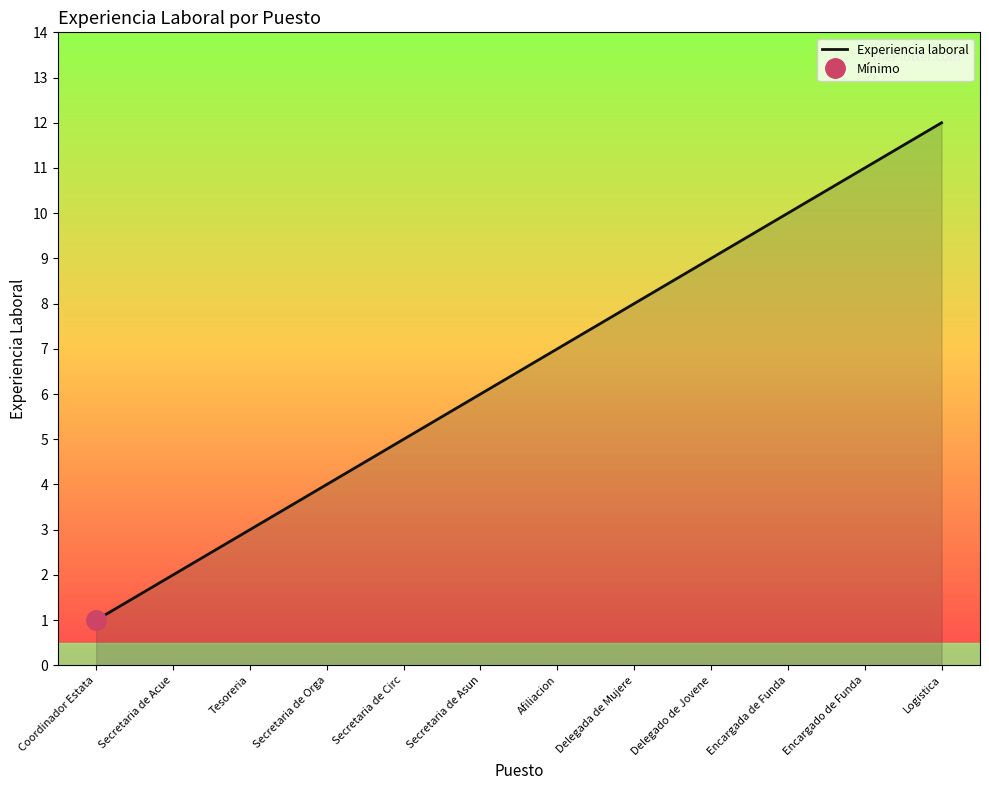

What is the sum of all values?

78